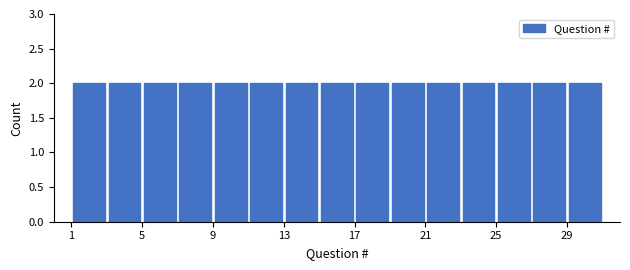

Reading left to right, list every bar in this chart as the range it spans on the x-axis followed by its height. The values are not printed on the chart, so give them approximately, as read against the axis.

1 to 3: 2
3 to 5: 2
5 to 7: 2
7 to 9: 2
9 to 11: 2
11 to 13: 2
13 to 15: 2
15 to 17: 2
17 to 19: 2
19 to 21: 2
21 to 23: 2
23 to 25: 2
25 to 27: 2
27 to 29: 2
29 to 31: 2